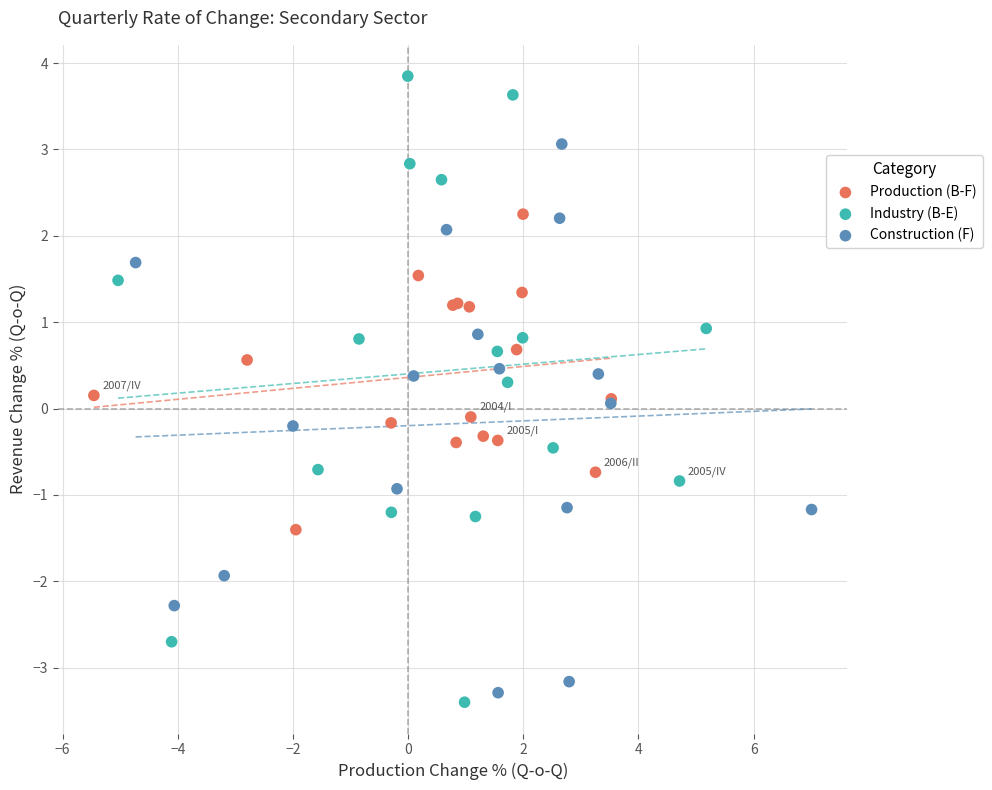

Which series contains the lowest Y value?

Industry (B-E)